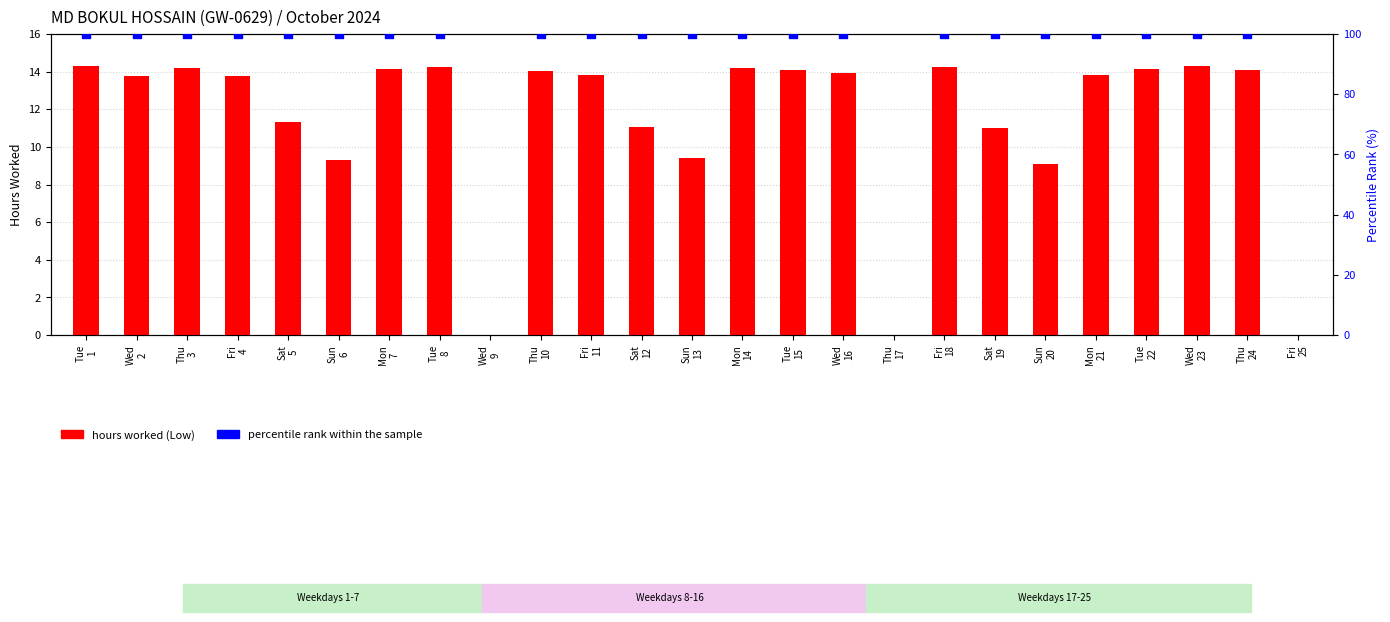

Which series reaches the minimum Y coordinate?

hours worked (Low)